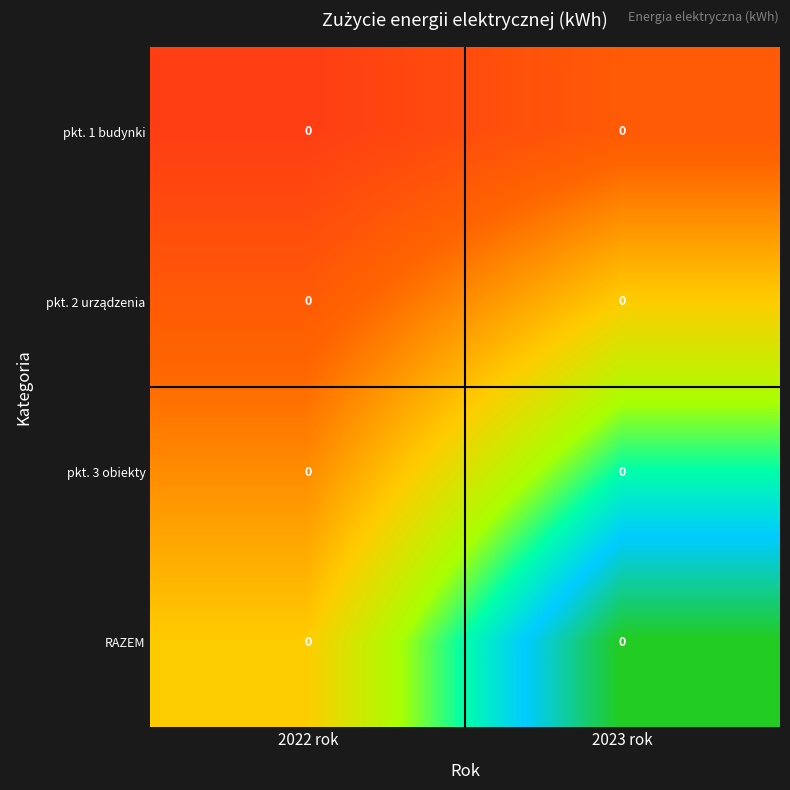

At which category is the sum across all series the highest?

2023 rok